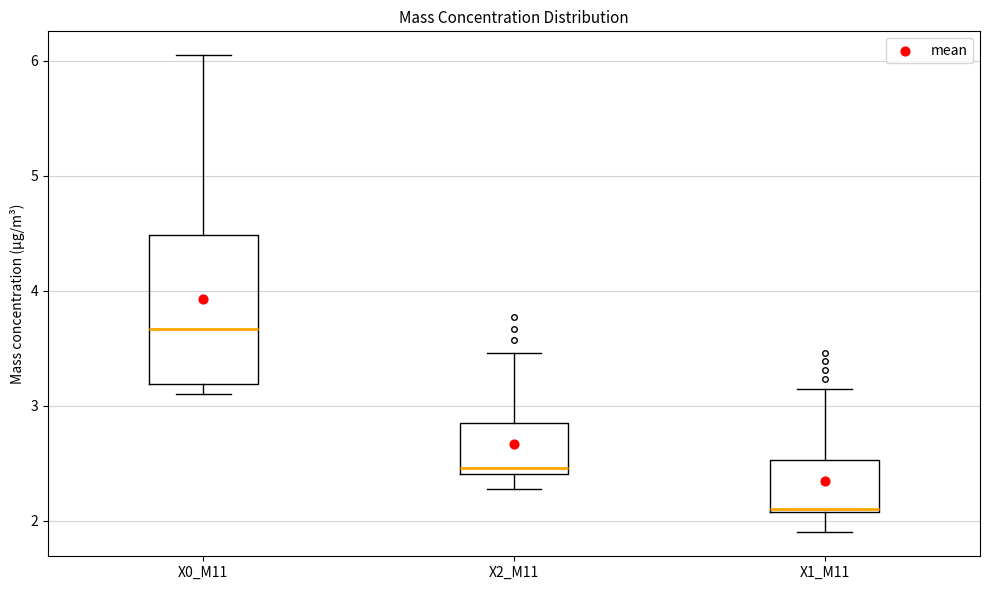

Comparing the boxes themselves (not the whiskers), which one is the tallest?

X0_M11